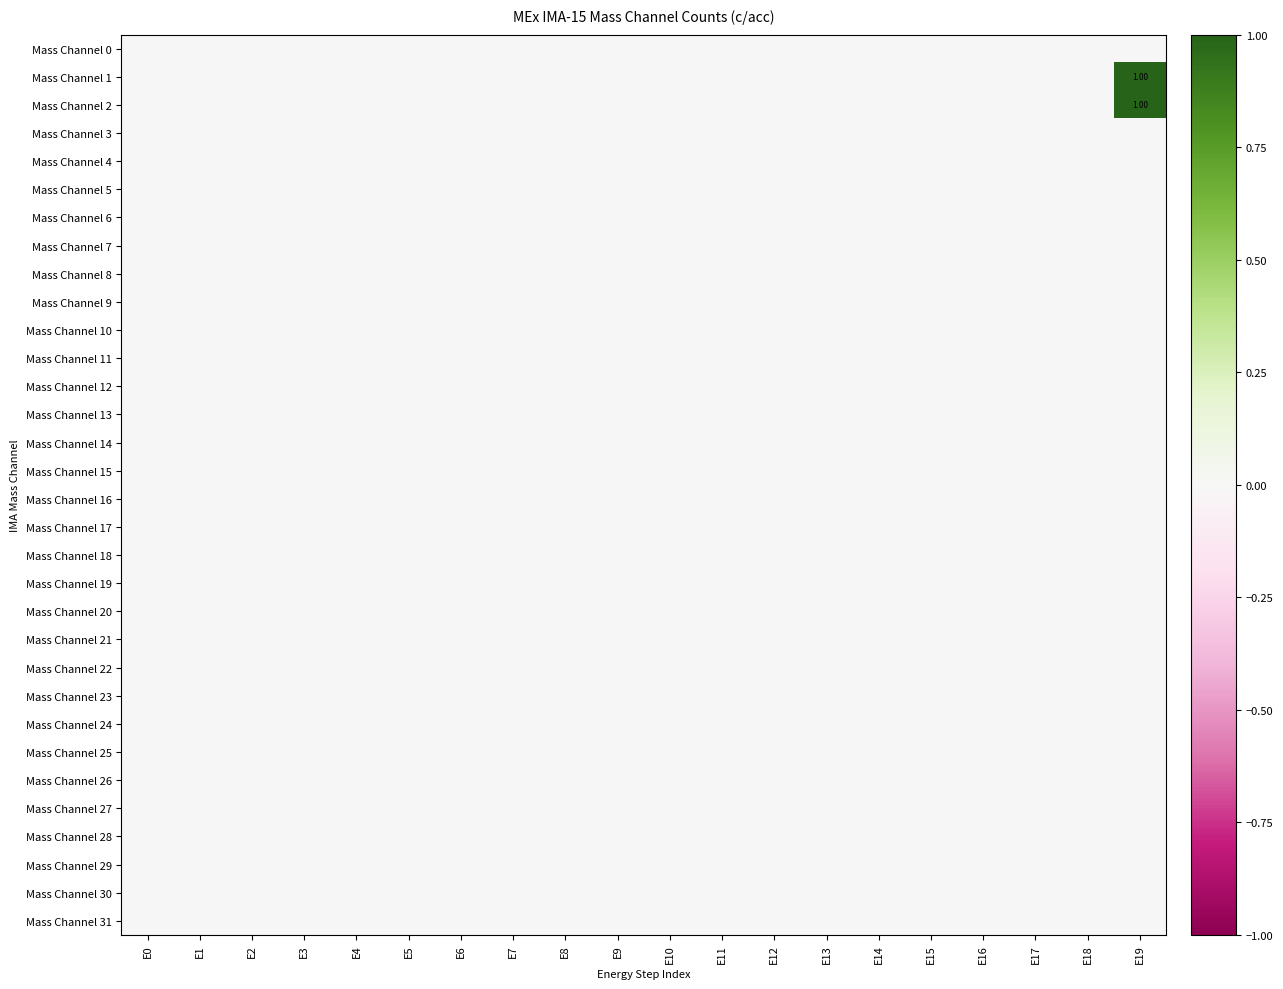

Is it true that Mass Channel 5 equals 0 at E18?

True